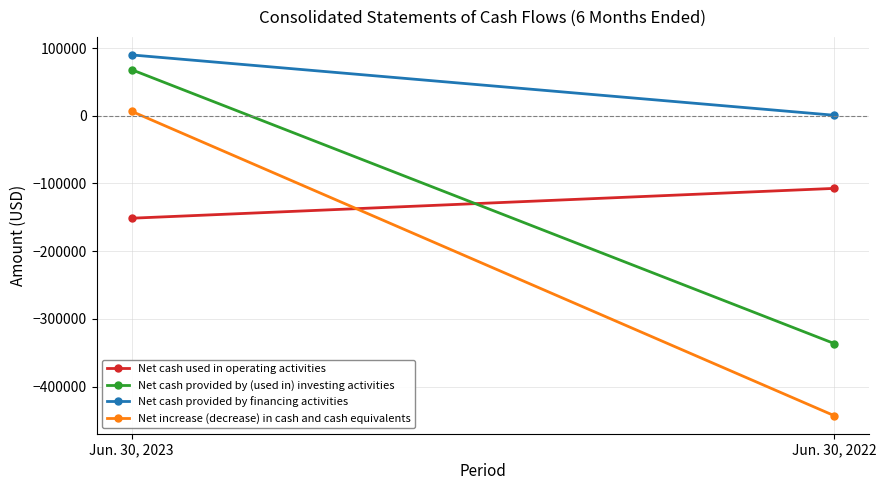

What is the sum of the Net cash provided by financing activities values at Jun. 30, 2022 and Jun. 30, 2023?

90594